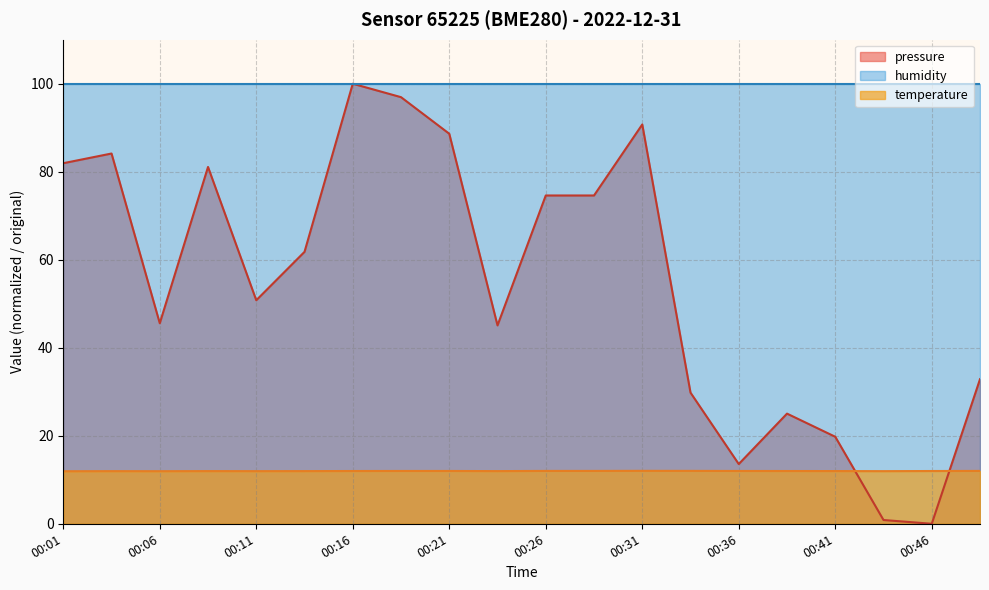

Which series has the widest spread of values?

pressure